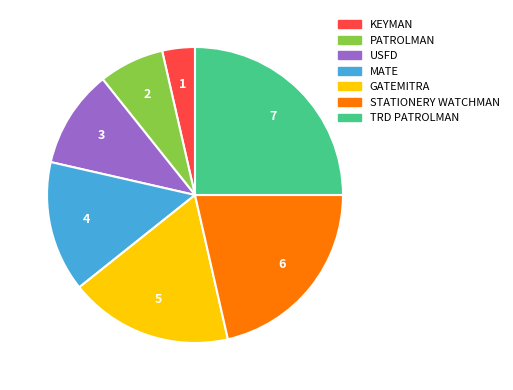

Does any single category account for the majority?

No